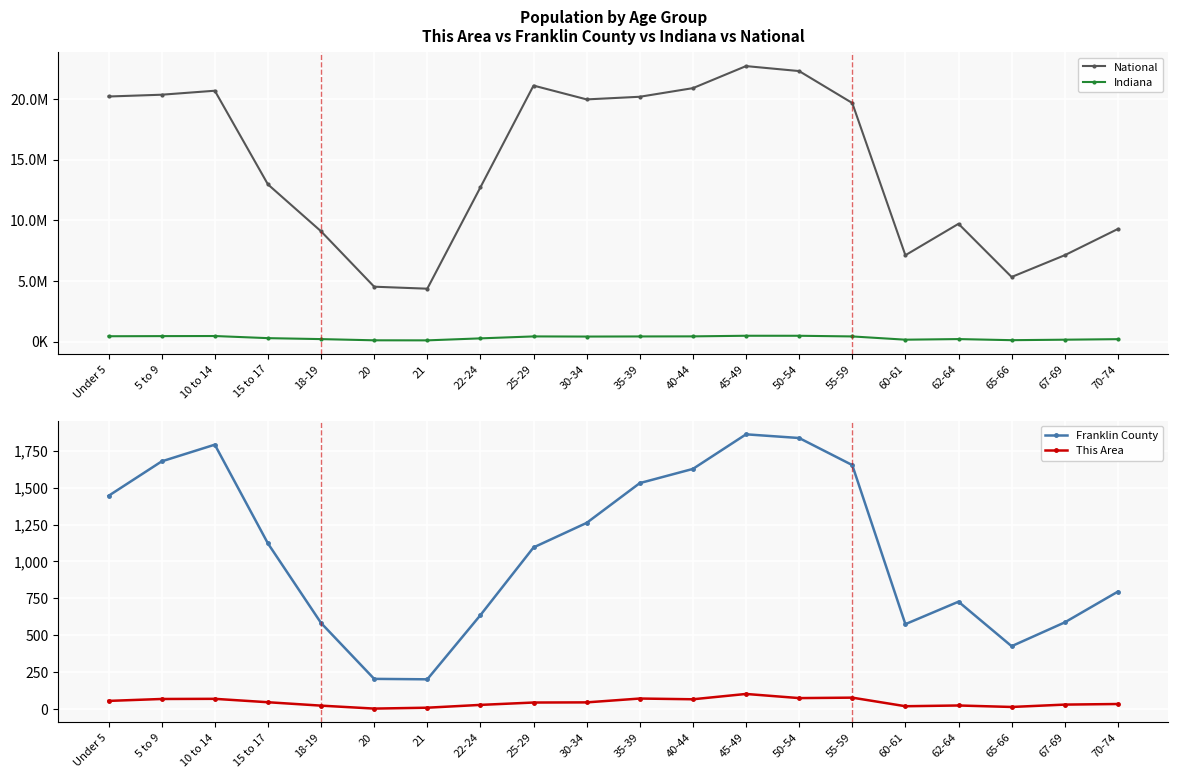

What is the label of the 12th point from the left?

40-44